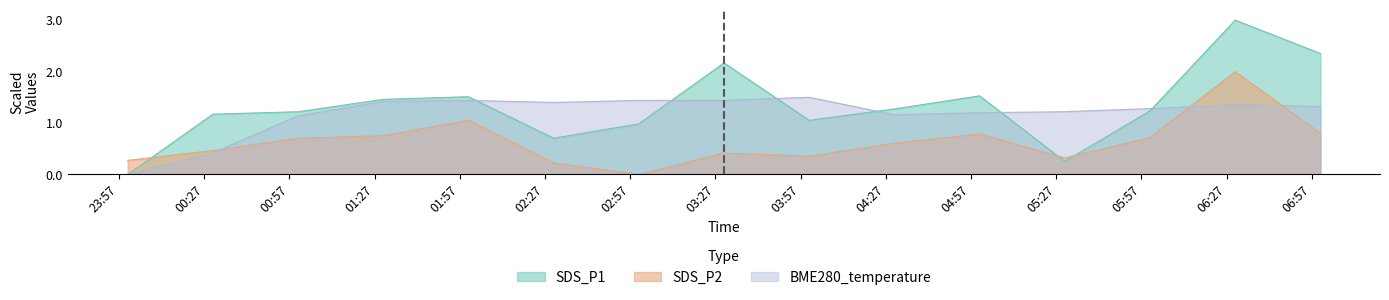

What is the sum of the SDS_P2 values at 2021-12-14 01:00 and 2021-12-14 02:00?

1.8